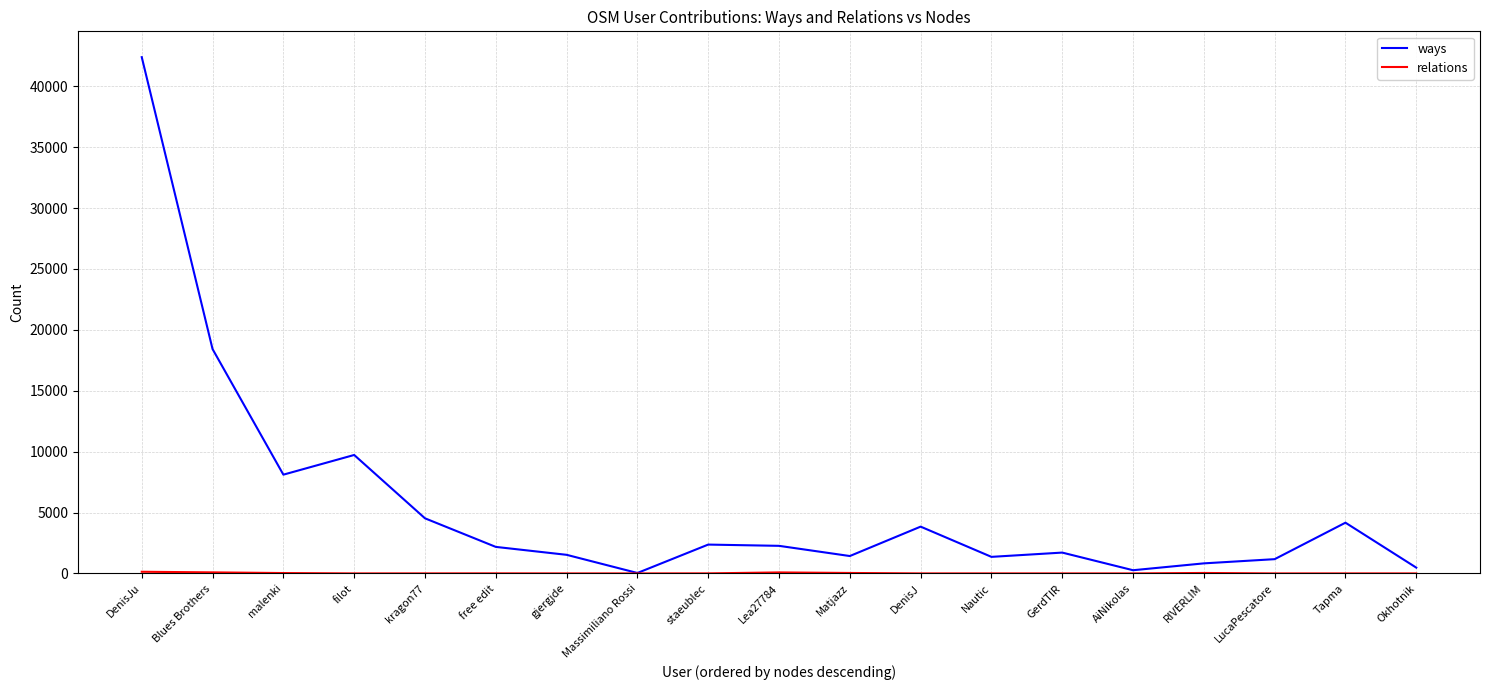

At which category is the sum across all series the highest?

DenisJu